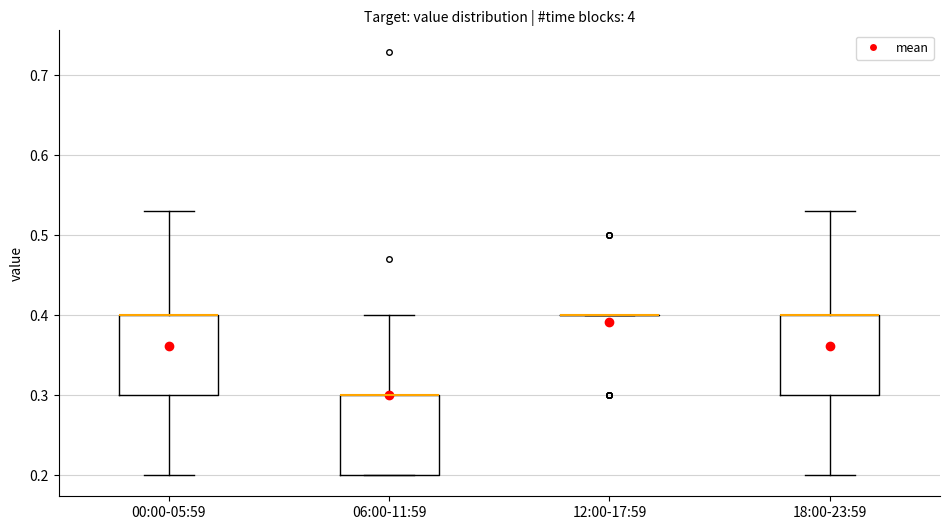

Where does the upper whisker of the box for 06:00-11:59 end on the y-axis? The values are not printed on the chart, so give them approximately, as read against the axis.

0.40